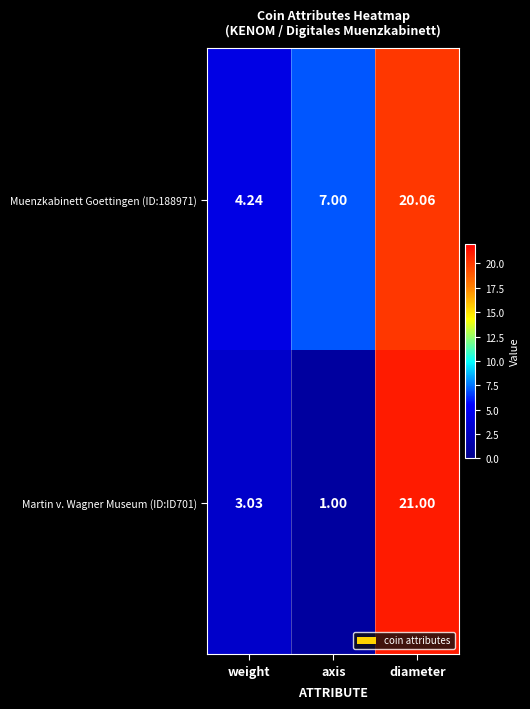

Rank the categories by Muenzkabinett Goettingen (ID:188971) value from lowest to highest.

weight, axis, diameter